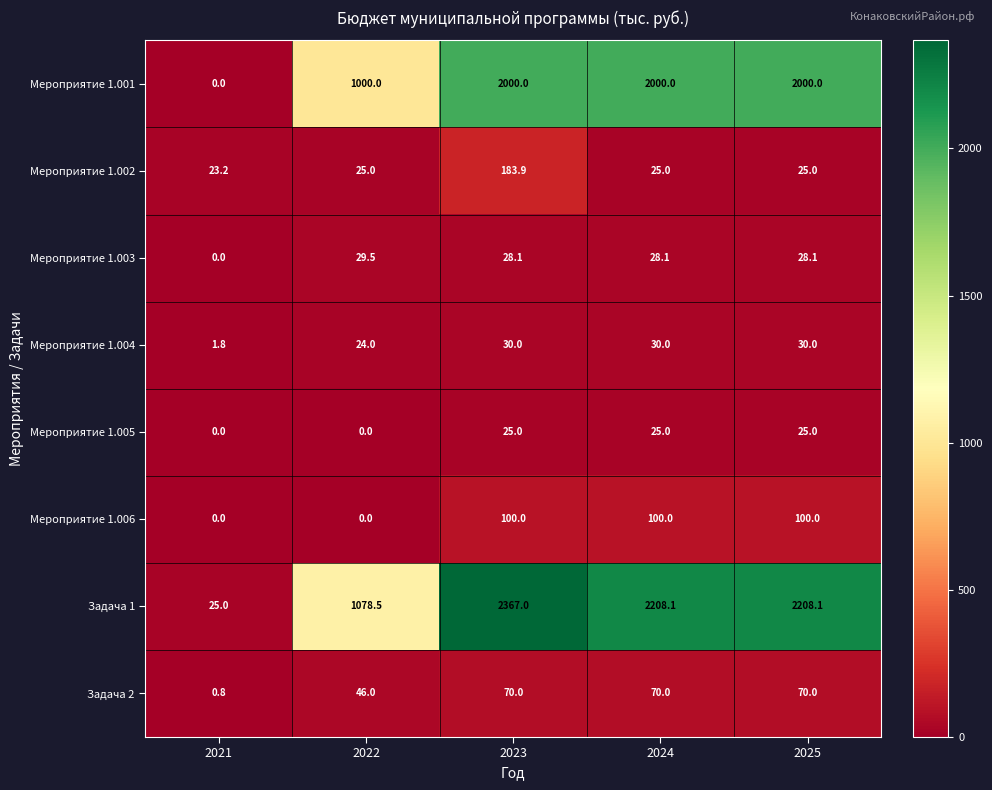

How many data points in Мероприятие 1.002 are less than 25?

1